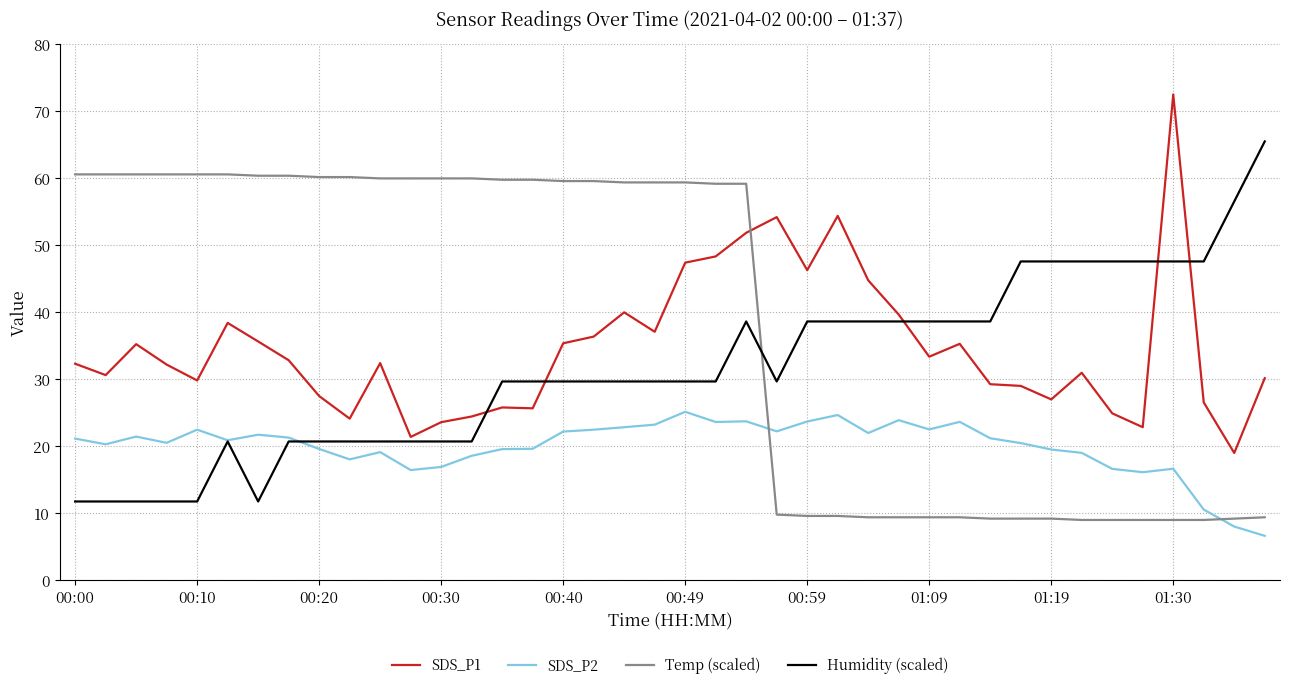

What are all the series names shown in the legend?

SDS_P1, SDS_P2, Temp (scaled), Humidity (scaled)